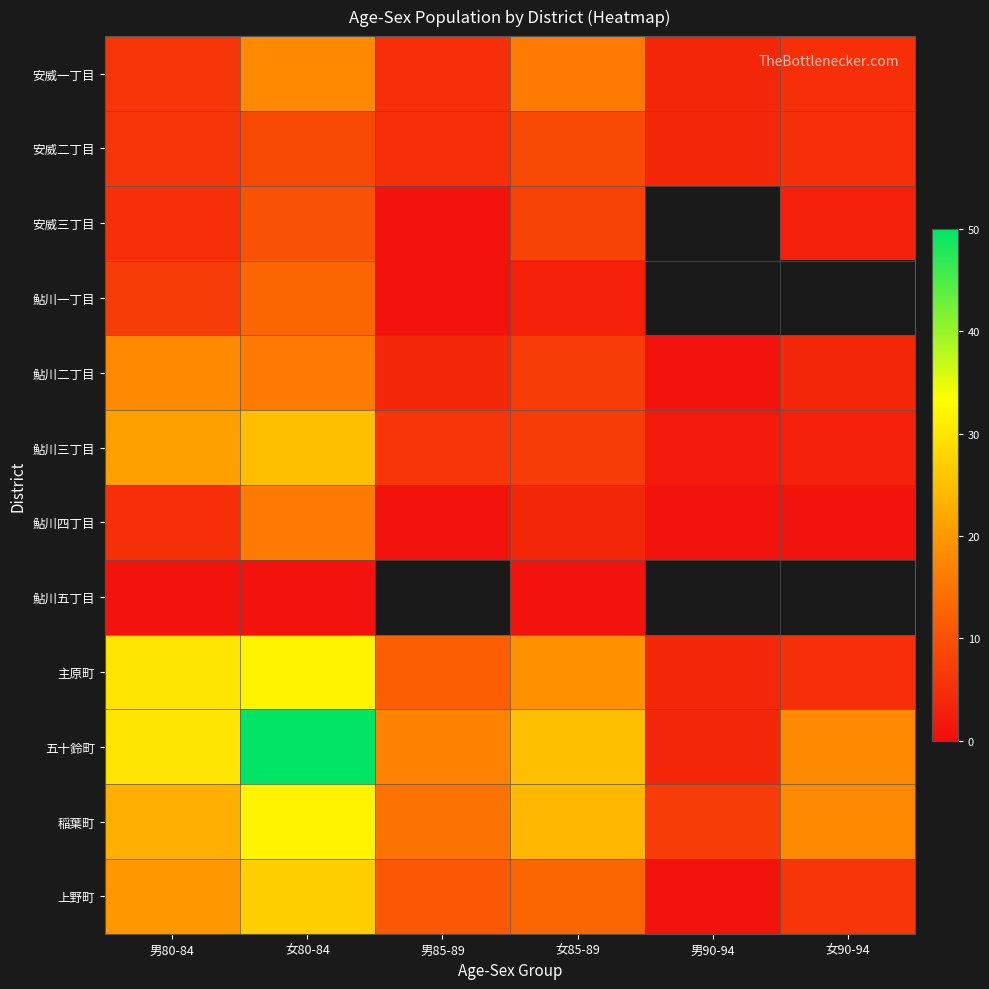

At 女85-89, list the series in order from smallest to largest.

鮎川五丁目, 鮎川一丁目, 鮎川四丁目, 鮎川二丁目, 鮎川三丁目, 安威三丁目, 安威二丁目, 上野町, 安威一丁目, 主原町, 稲葉町, 五十鈴町